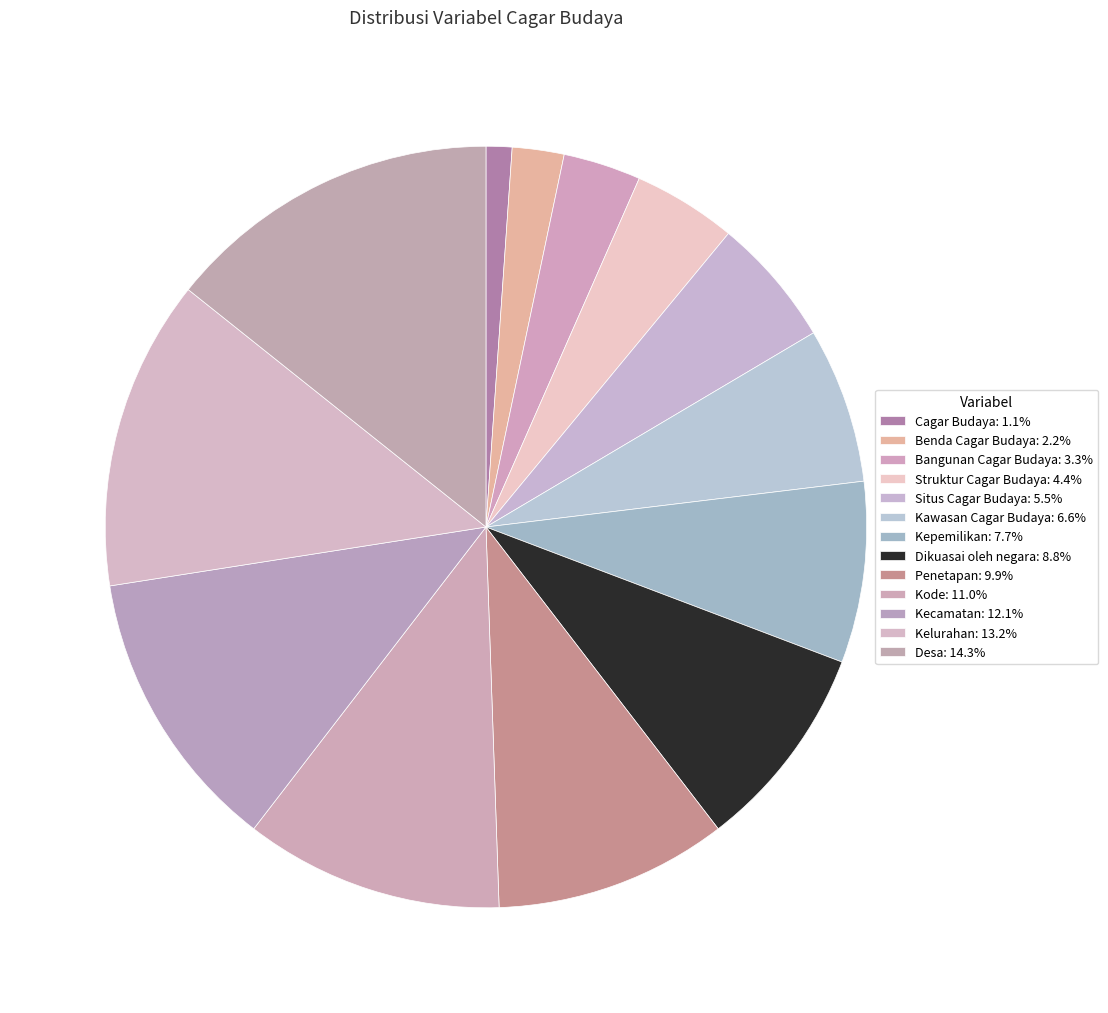

Which category has the biggest portion of the pie?

Desa